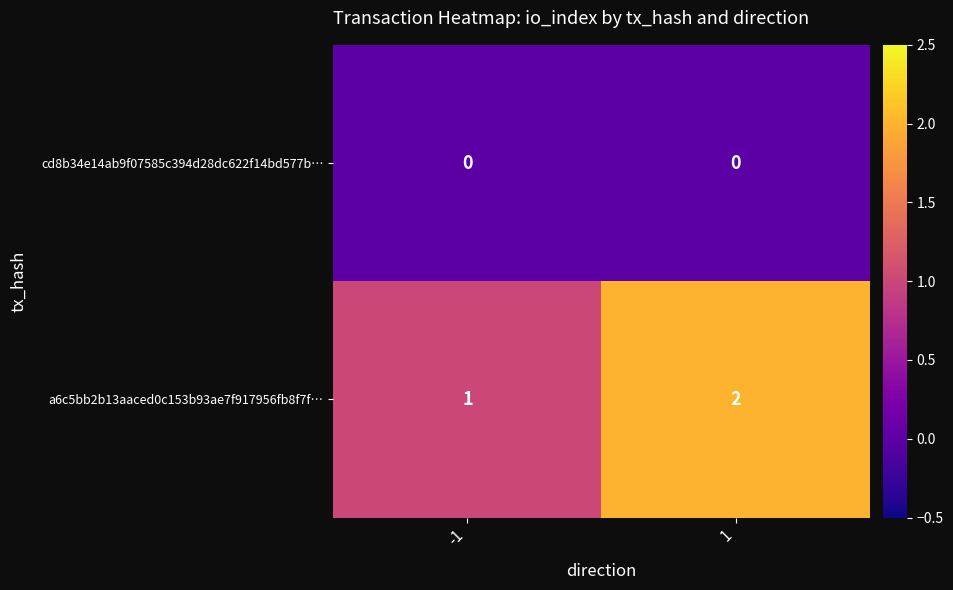

What is the sum of the a6c5bb2b13aaced0c153b93ae7f917956fb8f7f… values at -1 and 1?

3